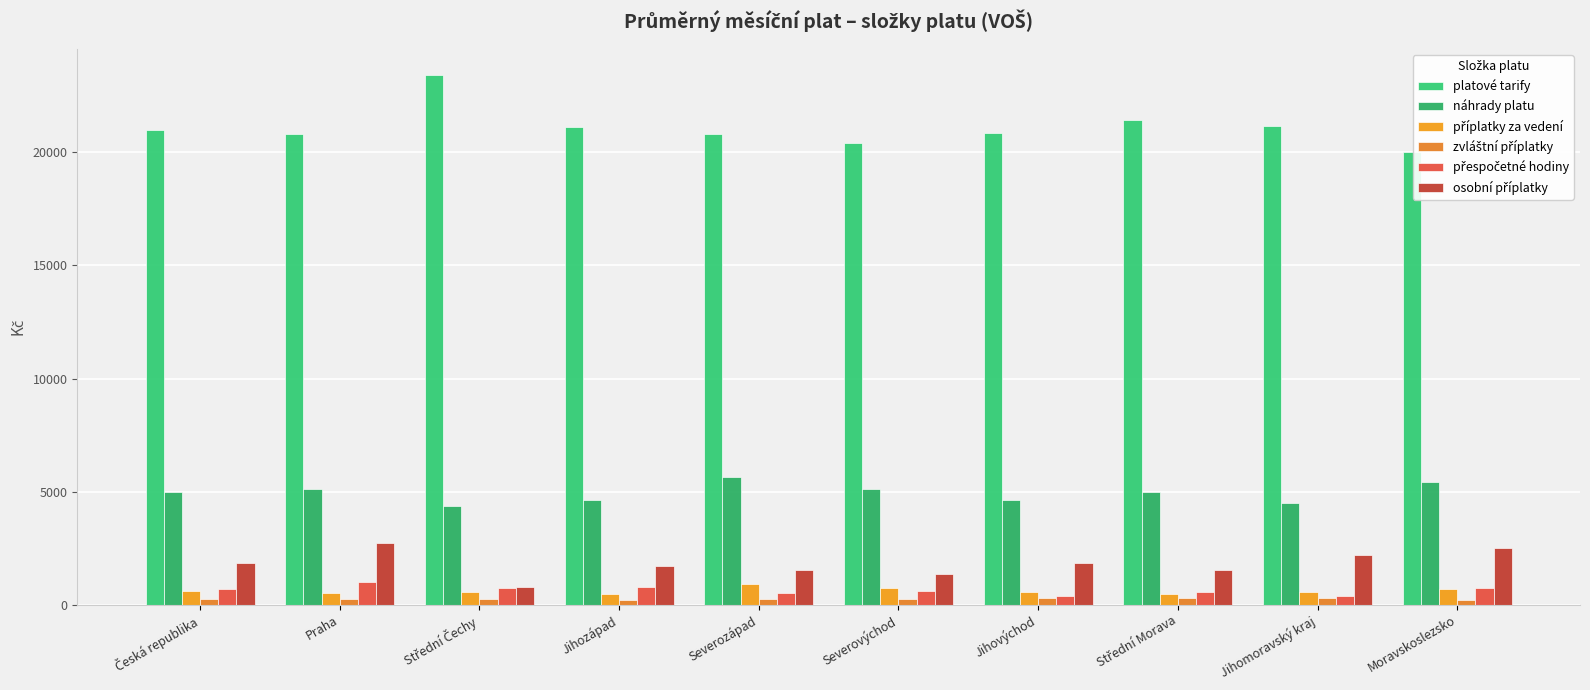

Are the bars horizontal?

No